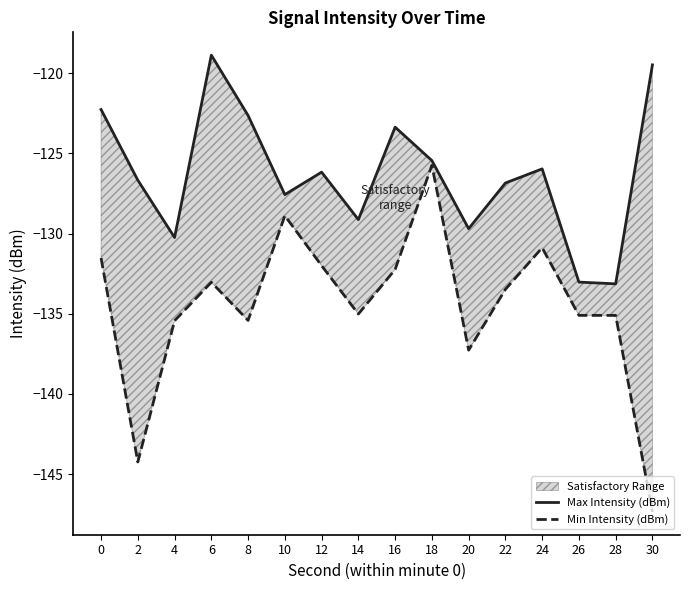

At which label is Min Intensity (dBm) closest to -136?

4